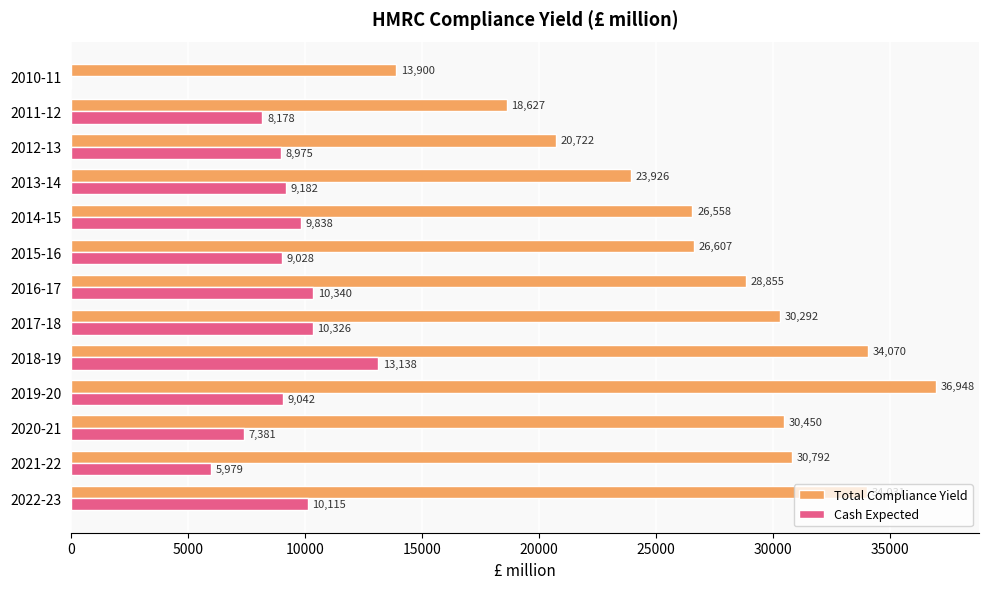

Which series has the largest total across all categories?

Total Compliance Yield